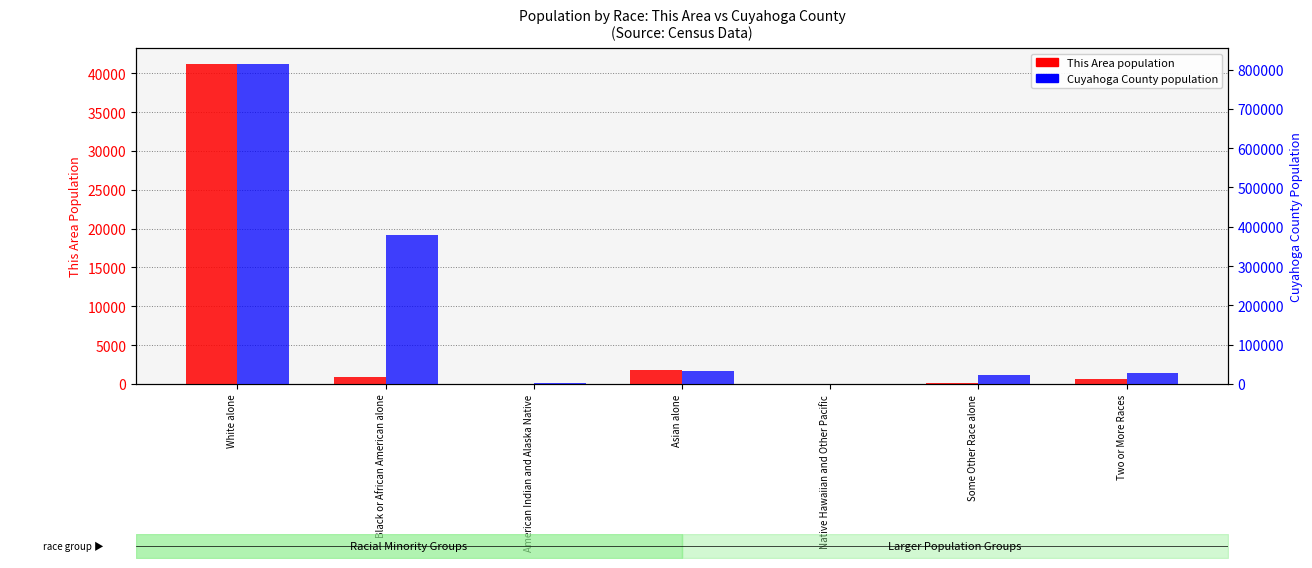

What is the average value of the This Area (population) series?

6393